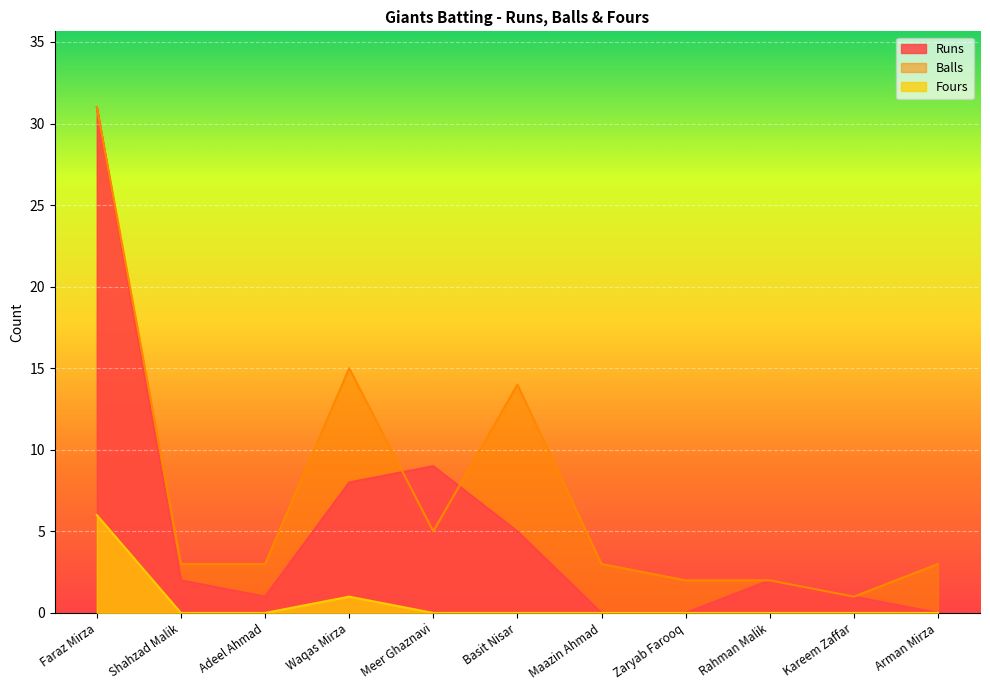

Is it true that Balls equals 52 at Faraz Mirza?

False